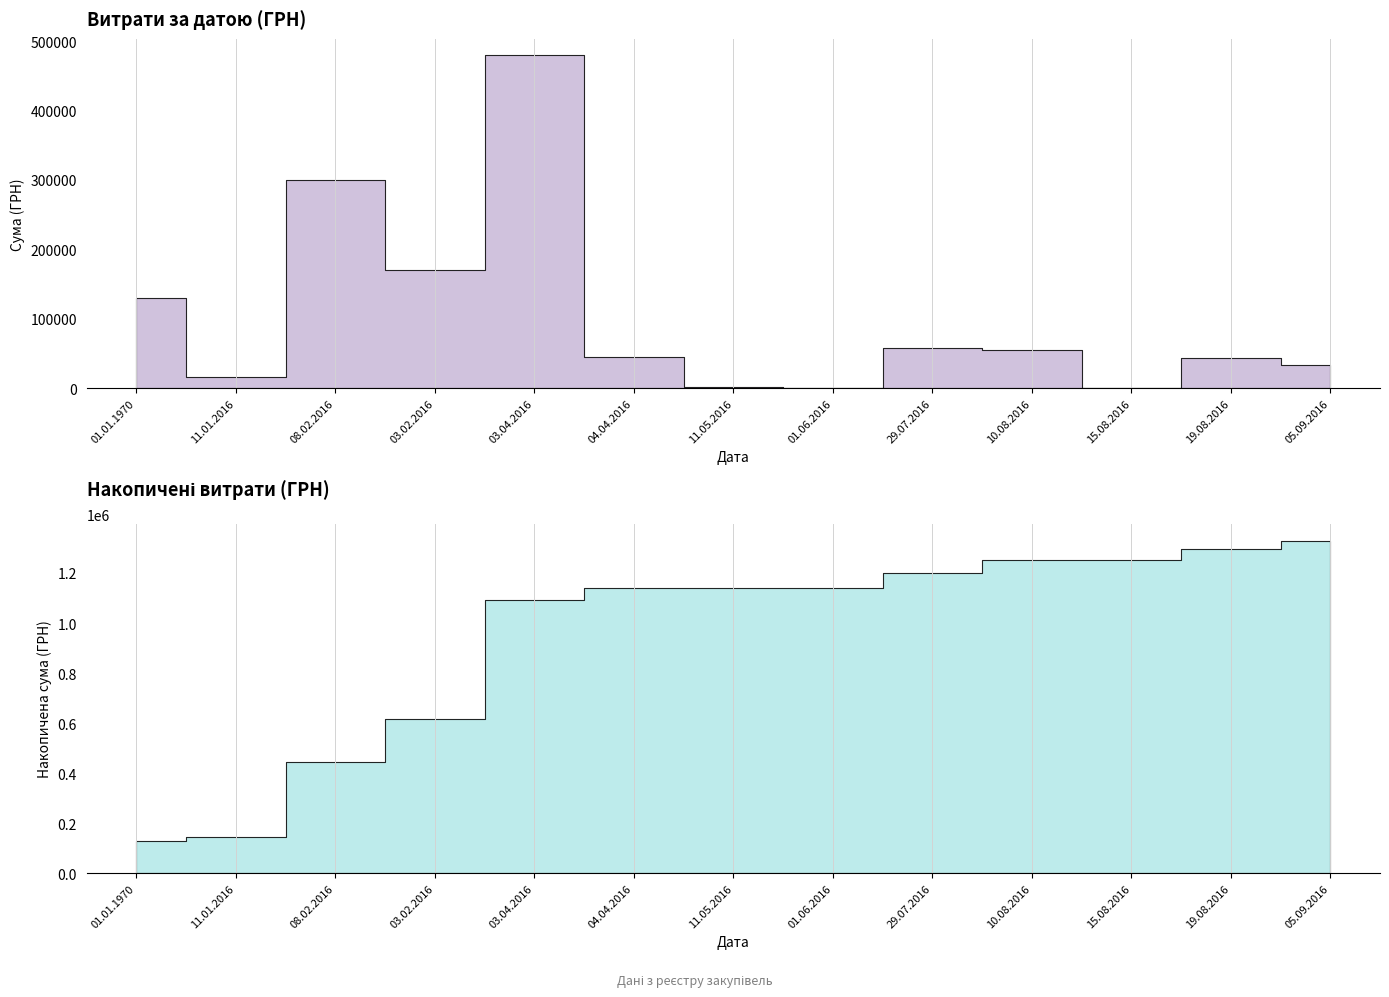

Where is the first local minimum?

11.01.2016